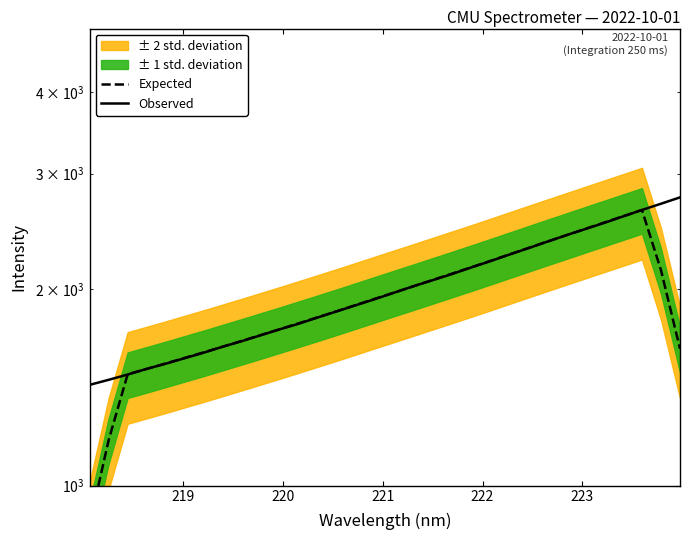

Reading left to right, what are all the values shown in this chart?

Expected: 871.1	1172.7	1480.0	1508.2	1537.4	1567.9	1598.9	1631.4	1665.1	1699.5	1735.0	1771.9	1809.9	1848.8	1889.6	1931.5	1974.1	2017.5	2062.5	2108.3	2155.5	2204.4	2255.2	2307.0	2359.9	2413.3	2468.2	2524.2	2581.0	2639.5	2135.3	1619.3
Observed: 1425.5	1451.3	1478.6	1508.3	1536.2	1566.4	1597.2	1631.4	1663.4	1698.6	1734.6	1769.2	1808.9	1848.1	1888.5	1929.5	1973.2	2018.3	2061.1	2105.5	2154.3	2202.3	2254.1	2305.6	2359.5	2413.8	2466.7	2521.2	2579.9	2639.3	2698.1	2759.1